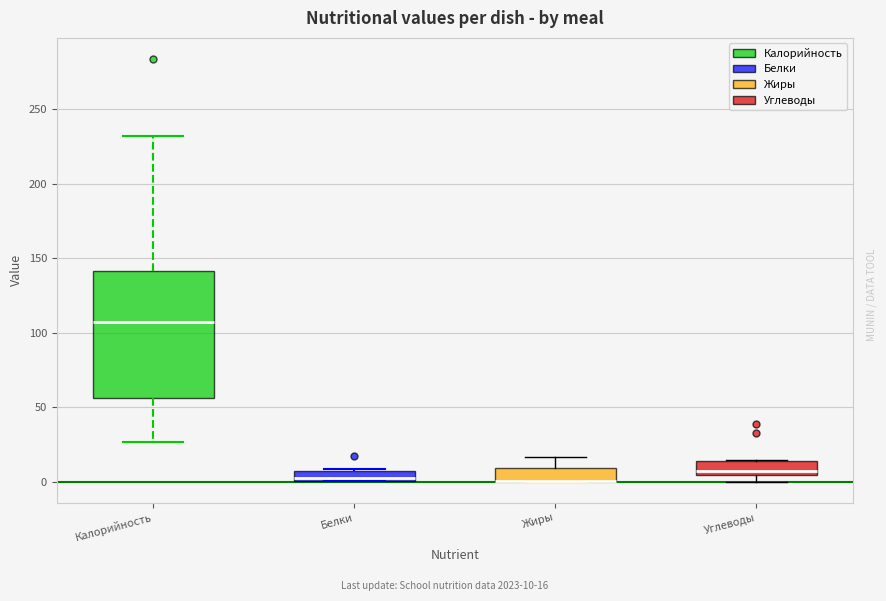

Where is the lower edge of the box for Жиры on the y-axis? The values are not printed on the chart, so give them approximately, as read against the axis.

0